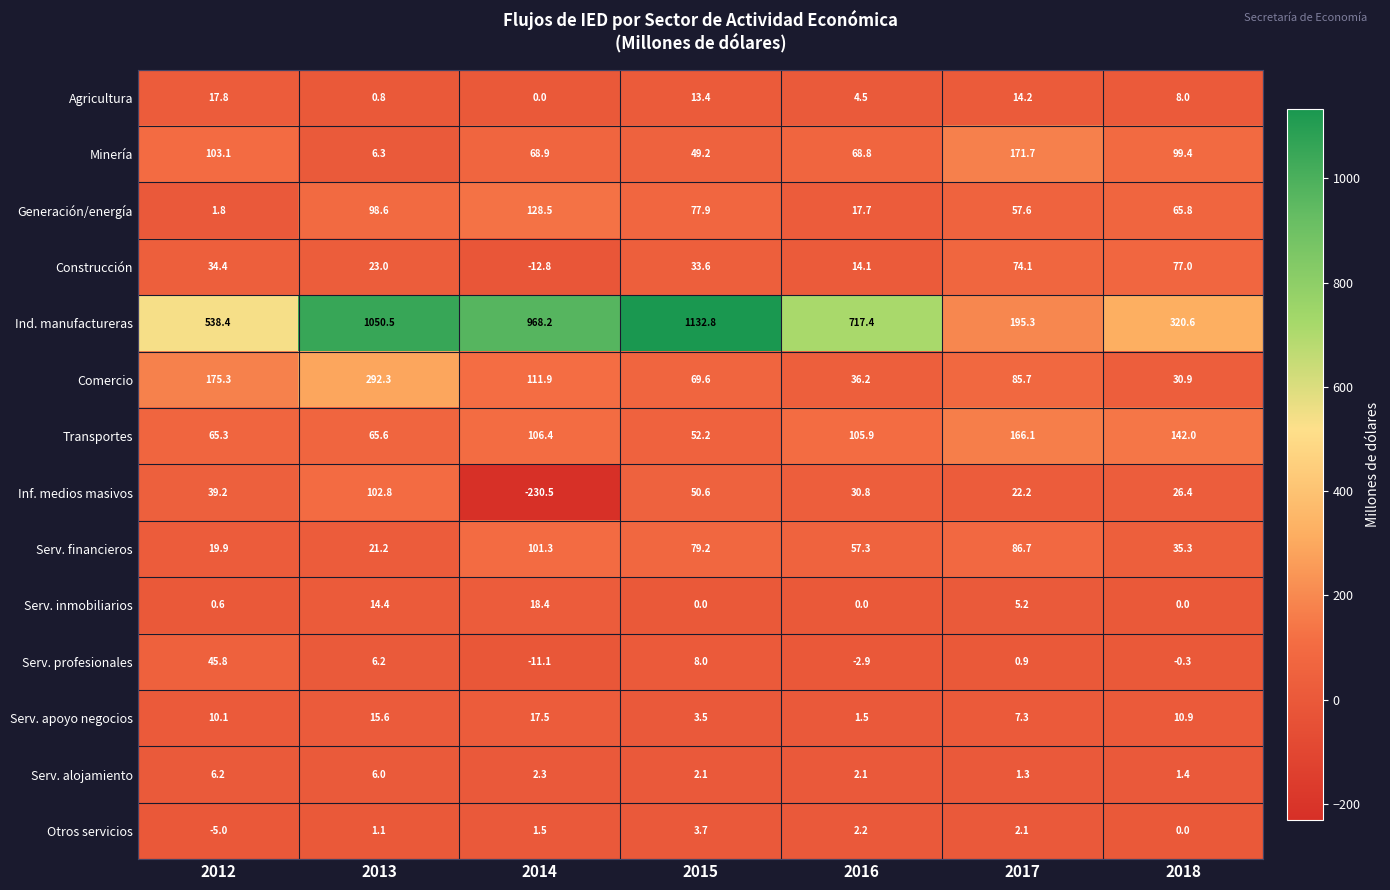

What is the minimum value shown in the chart?

-230.5